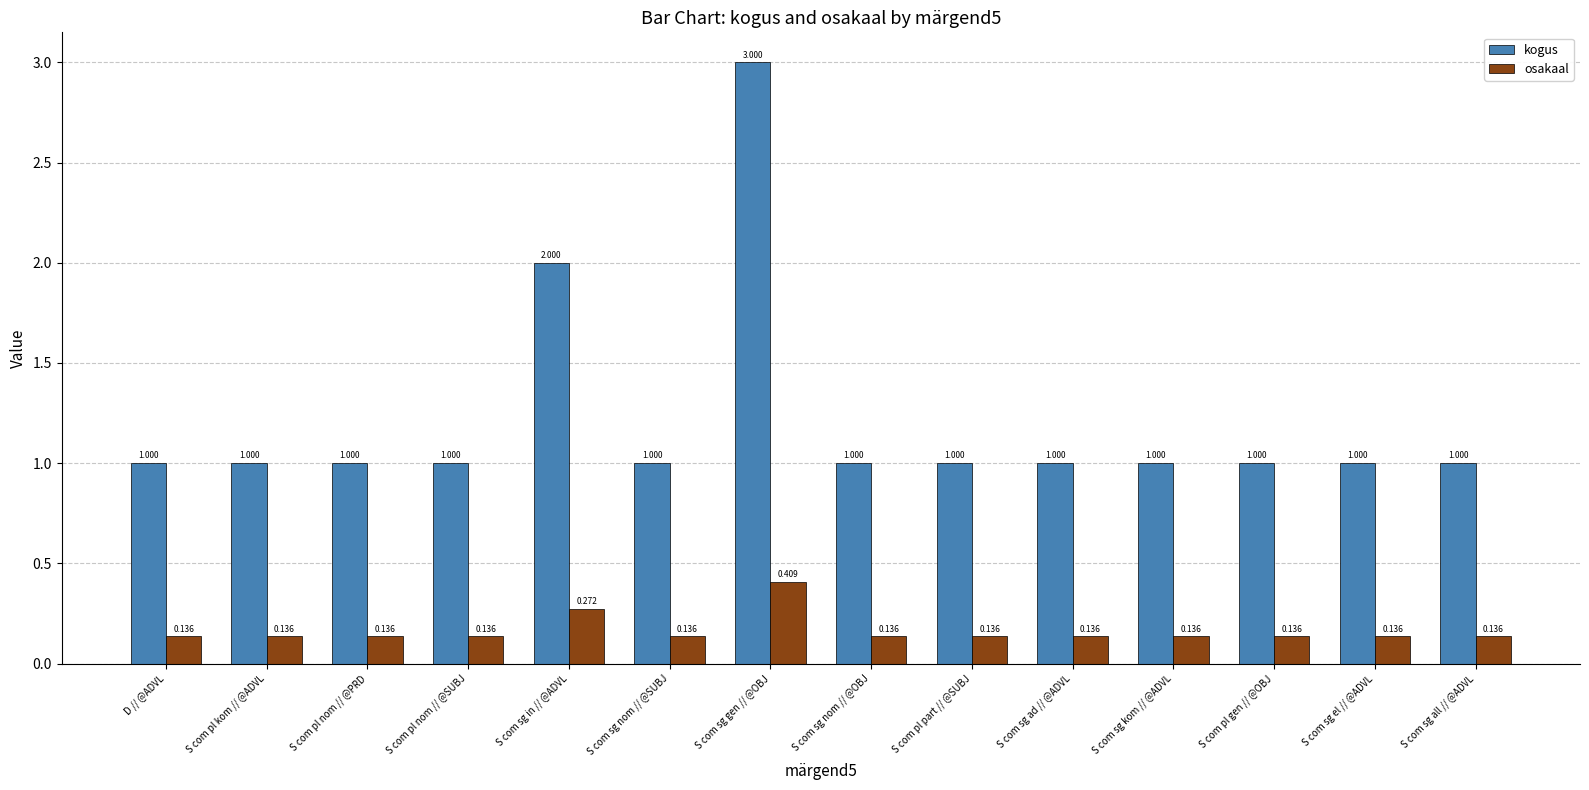

Which category has the highest value in the osakaal series?

S com sg gen // @OBJ